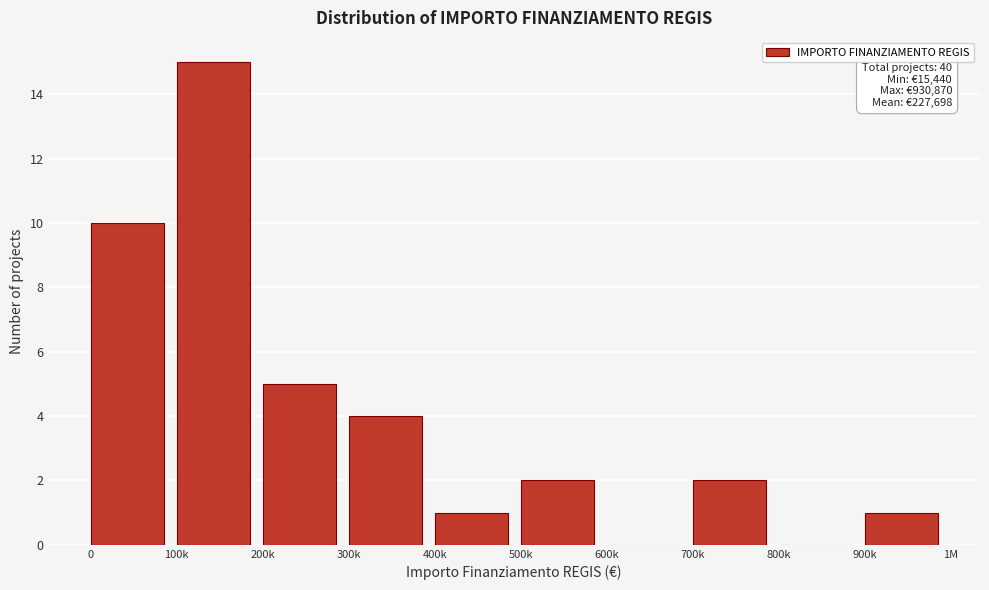

Reading left to right, extract all data points from this chart.

0=10	100k=15	200k=5	300k=4	400k=1	500k=2	600k=0	700k=2	800k=0	900k=1